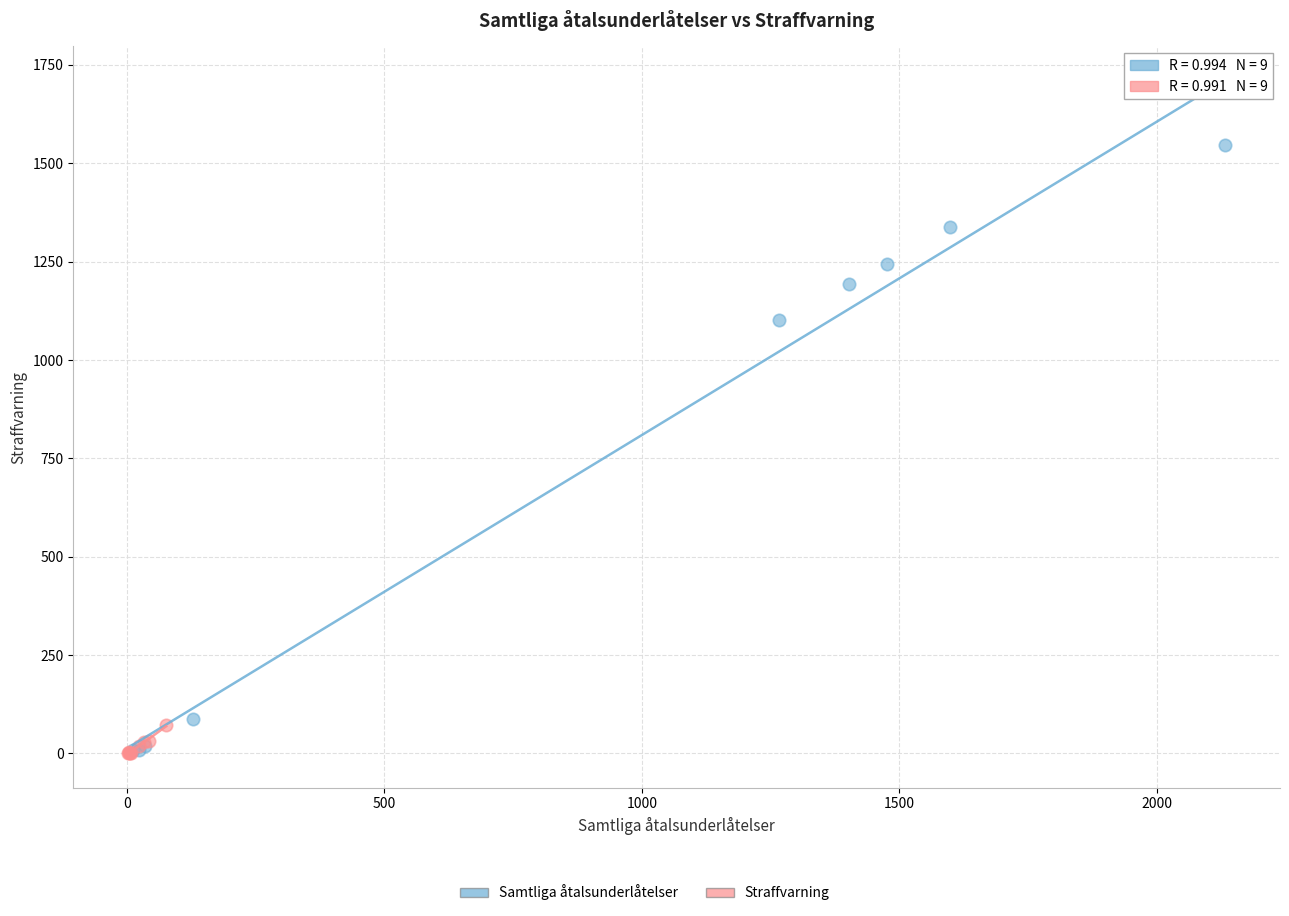

Which series has the widest spread of Y values?

Samtliga åtalsunderlåtelser